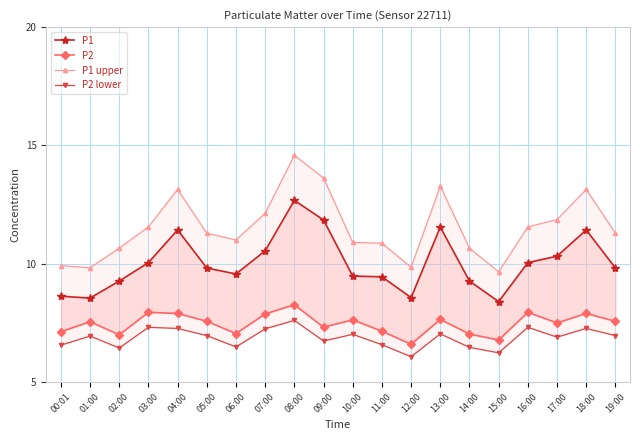

True or false: P1 upper has a value of 4.1 at 03:00.

False